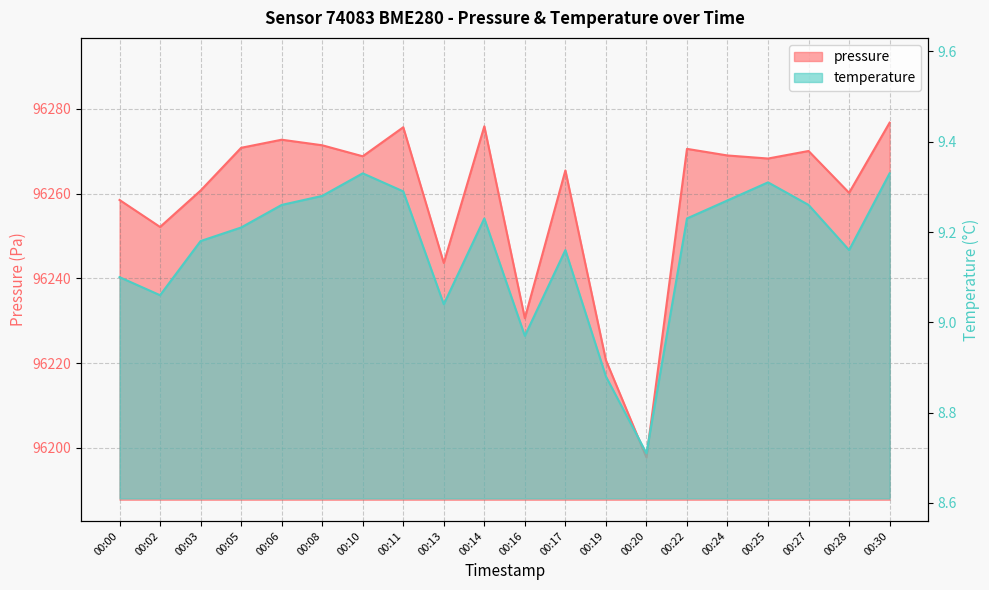

Rank the series by their maximum value, from highest to lowest.

pressure, temperature